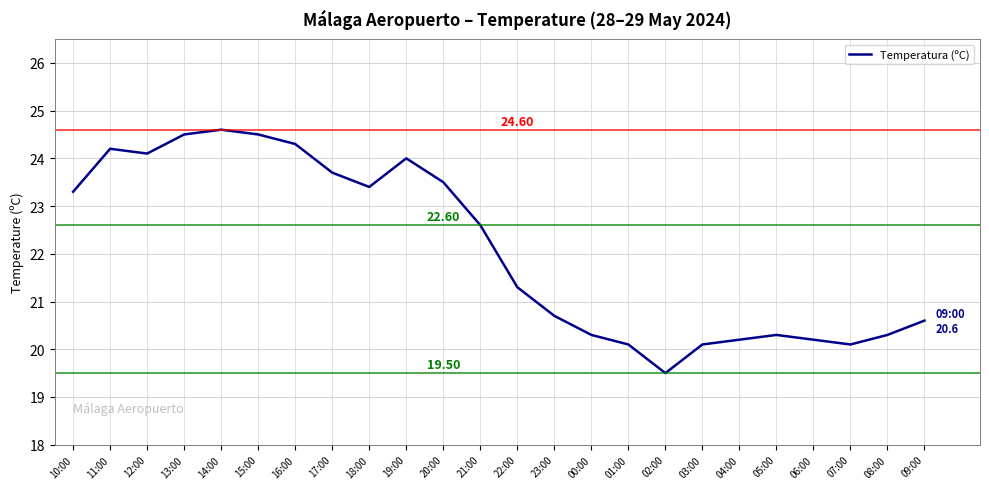

Where does the data first go above 22?

10:00